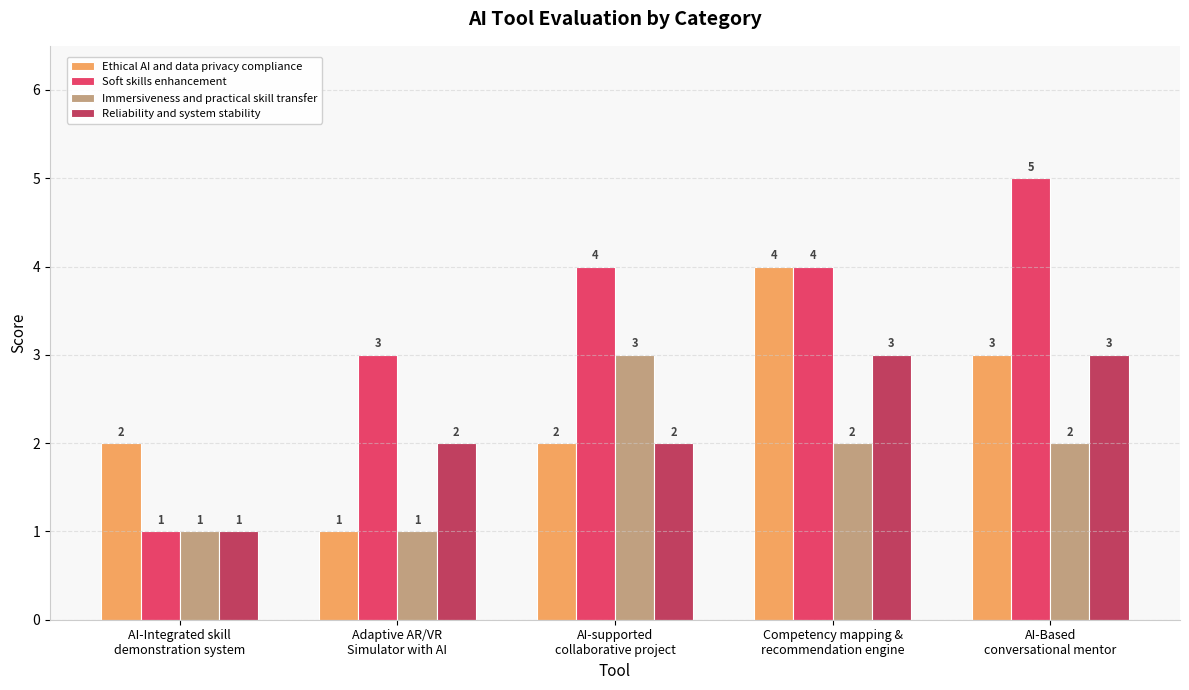

At which label does Immersiveness and practical skill transfer first exceed 2?

AI-supported
collaborative project